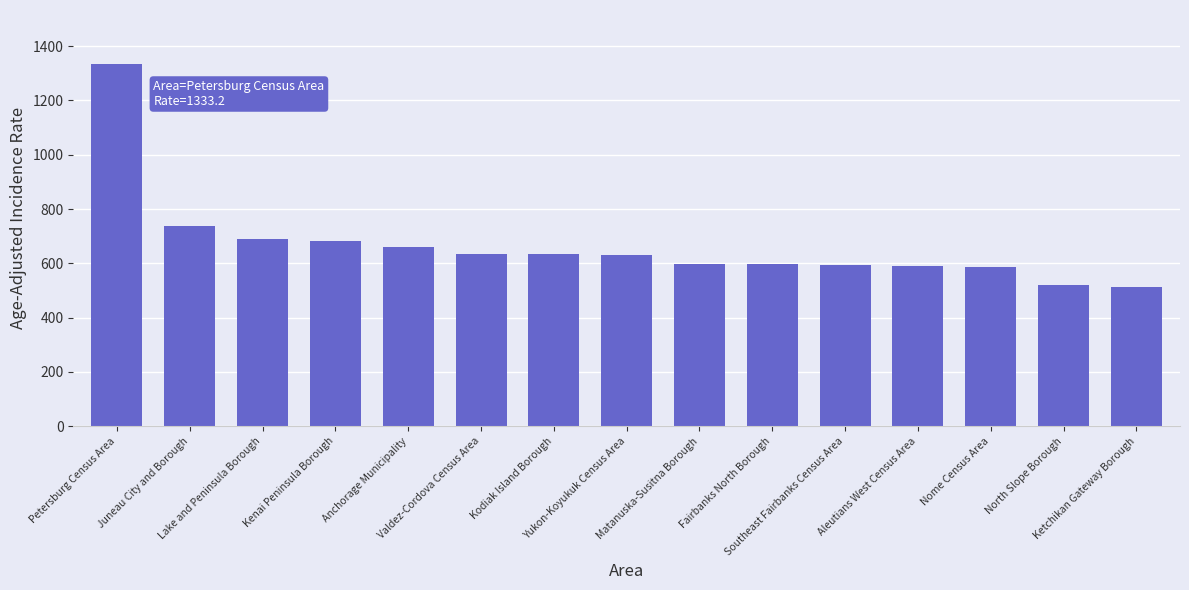

What is the sum of the values at Petersburg Census Area and Fairbanks North Borough?

1929.7